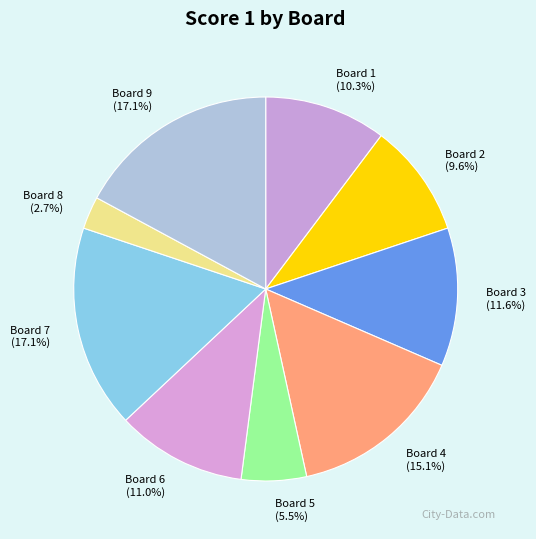

To the nearest percent, what portion does Board 9 represent?

17%